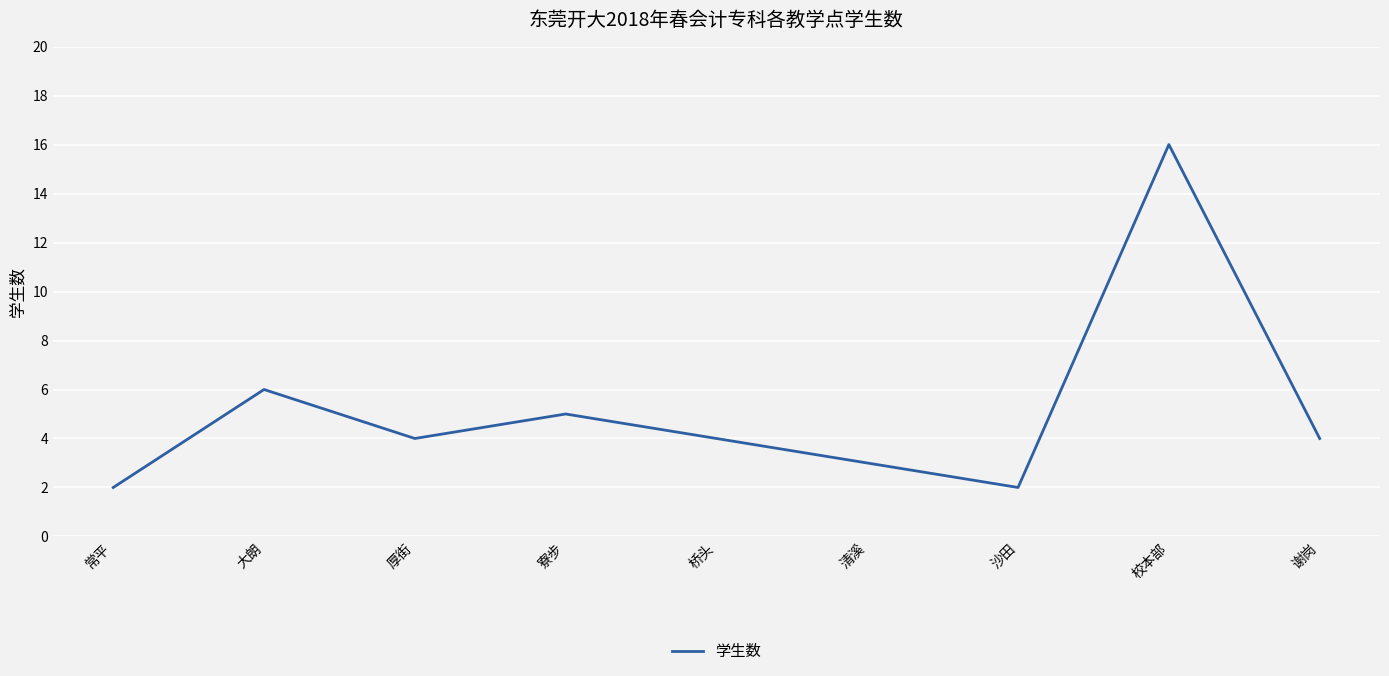

What is the change in value from 大朗 to 谢岗?

-2